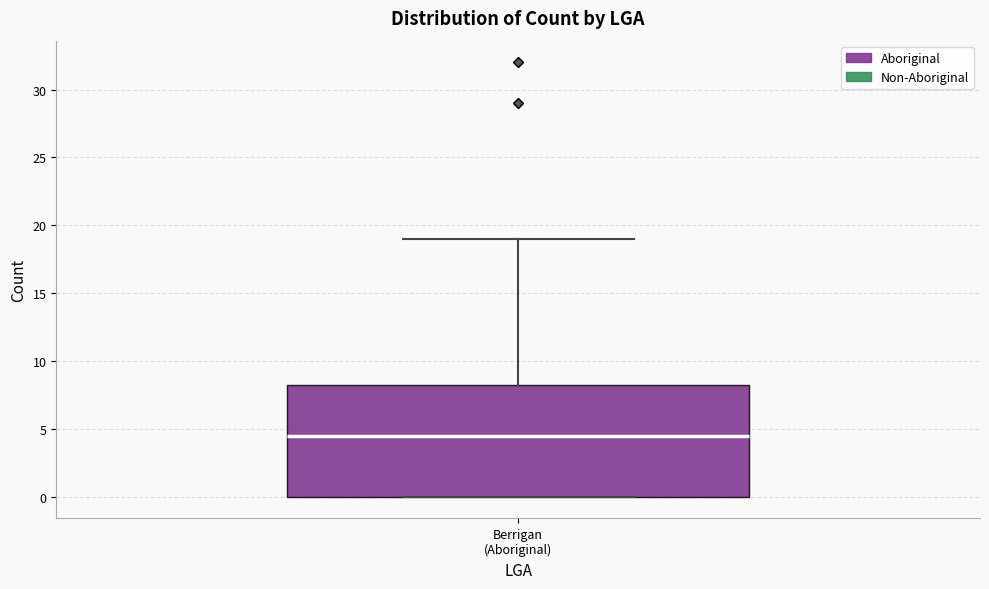

Transcribe this box plot: give where the median line is, the range the box spans, and where the two whiskers end, as read against the y-axis. The values are not printed on the chart, so give them approximately, as read against the axis.

median 4.5, box 0.0 to 8.5, whiskers 0.0 to 19.0